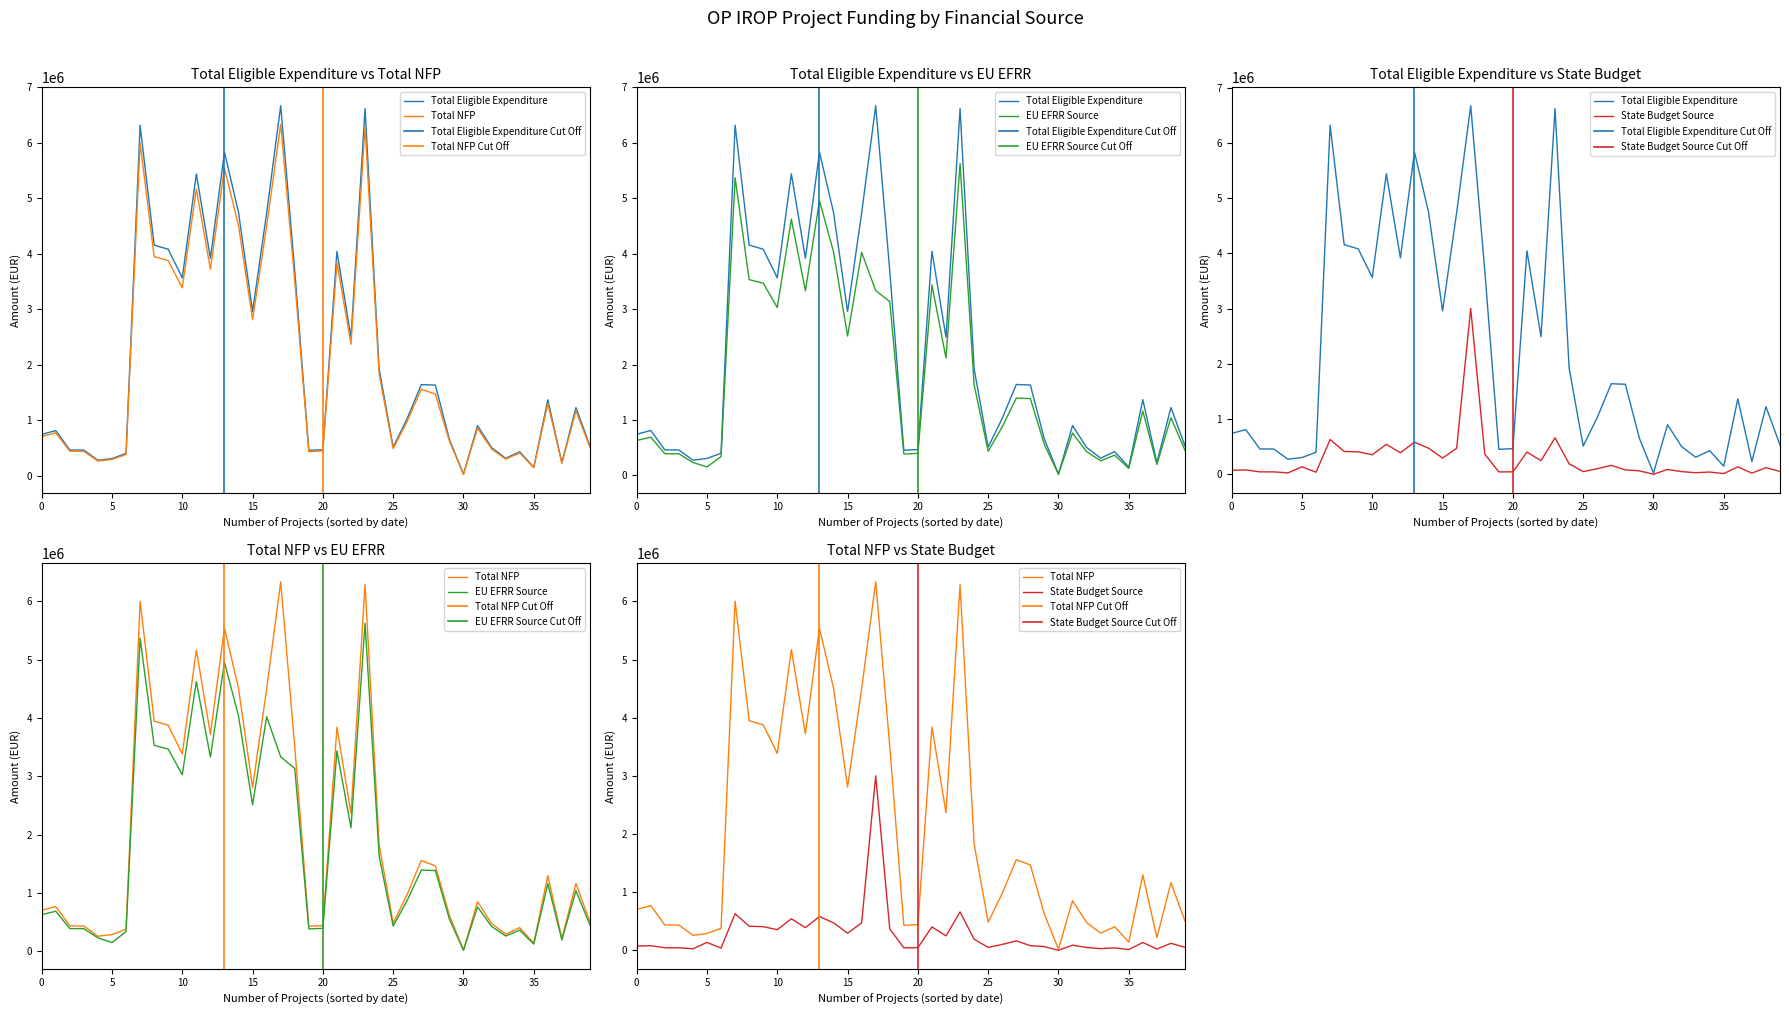

True or false: celk_zazml_opravnene_vydavky and celk_zazml_nfp intersect in this chart.

False